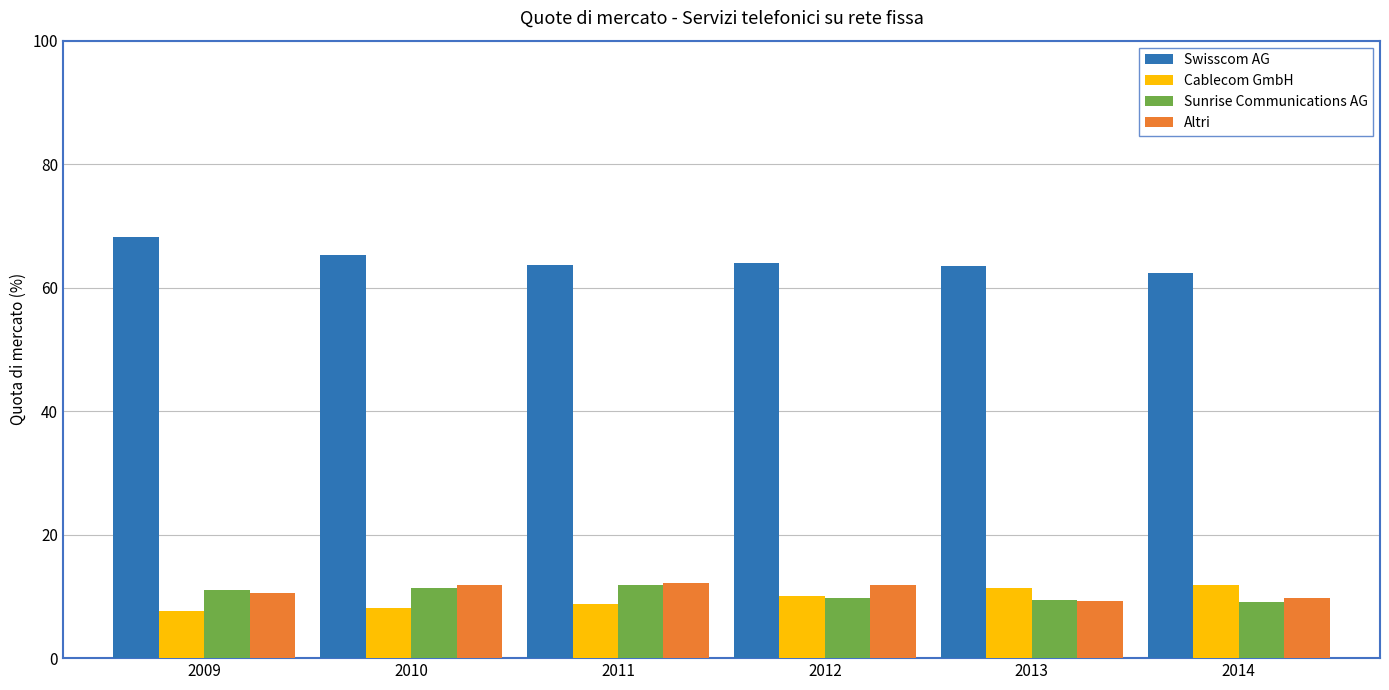

The value of Swisscom AG at 2011 is 63.6. True or false?

True